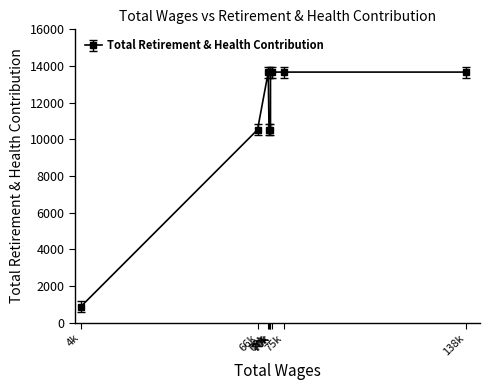

What is the ratio of the value at 4510.0 to the value at 70100.0?

0.1